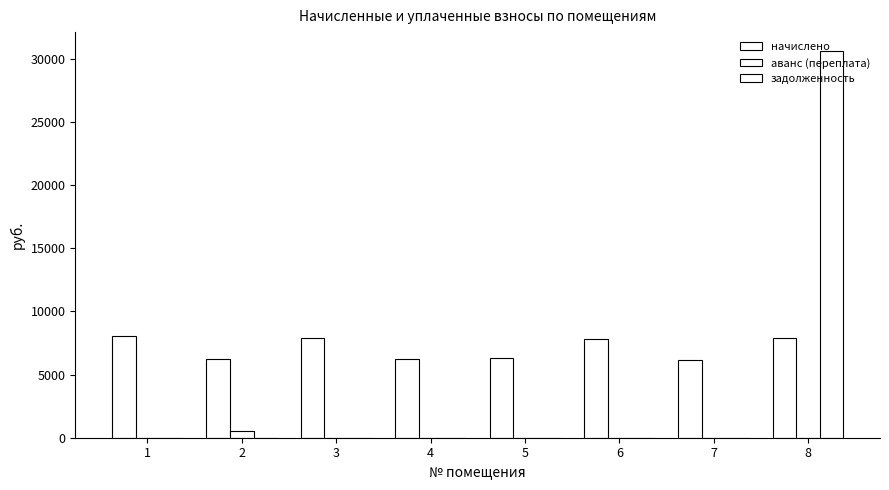

What is the difference between the начислено values at 2 and 8?

1643.5